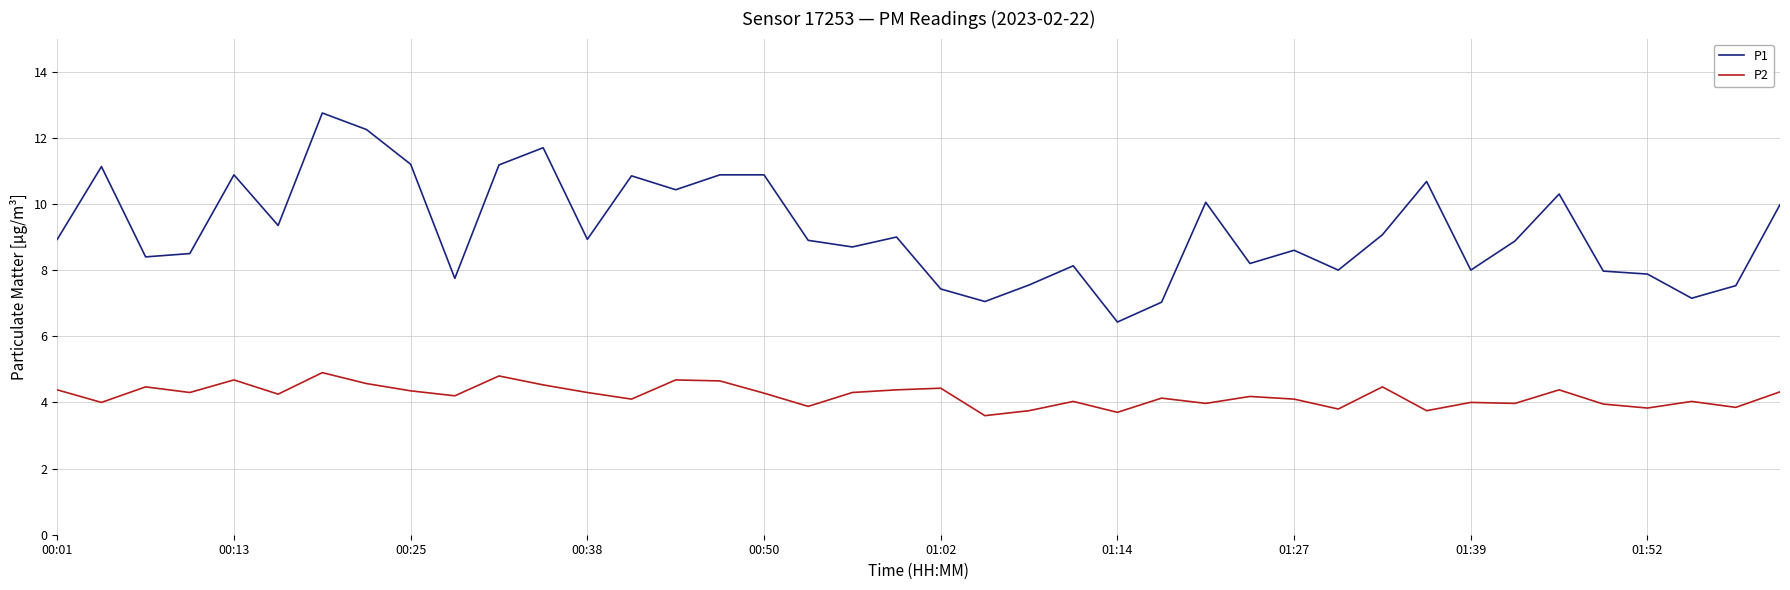

True or false: P2 and P1 cross at least once.

False